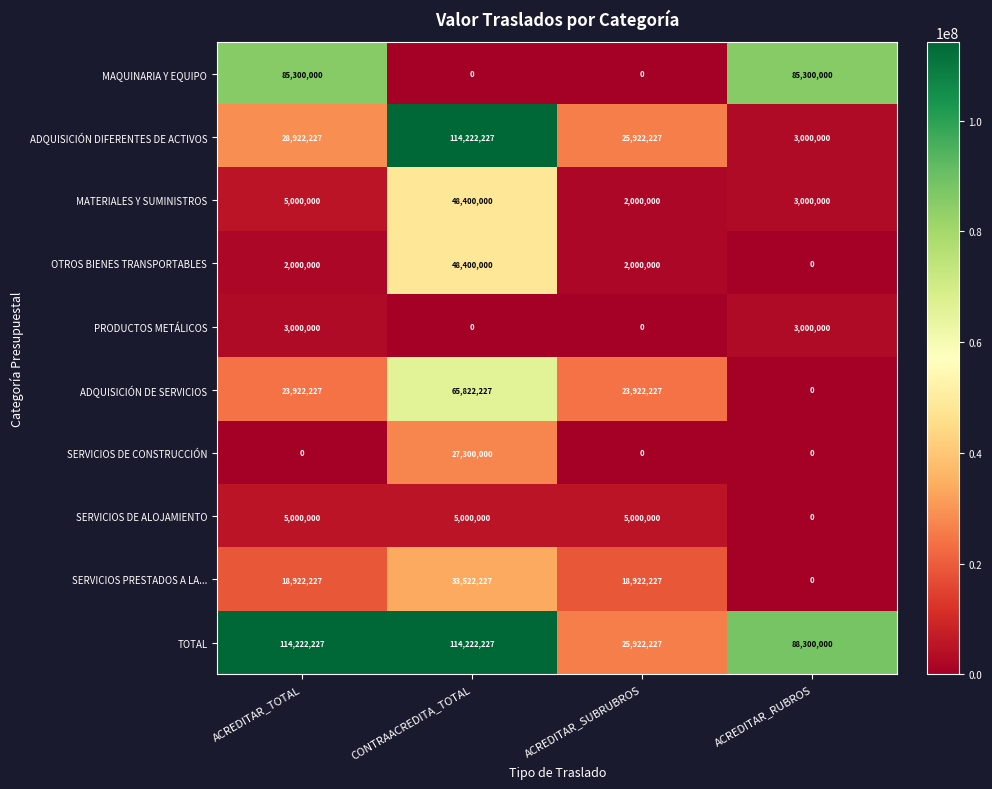

Is the value of OTROS BIENES TRANSPORTABLES at CONTRAACREDITA_TOTAL greater than the value of MATERIALES Y SUMINISTROS at ACREDITAR_RUBROS?

Yes